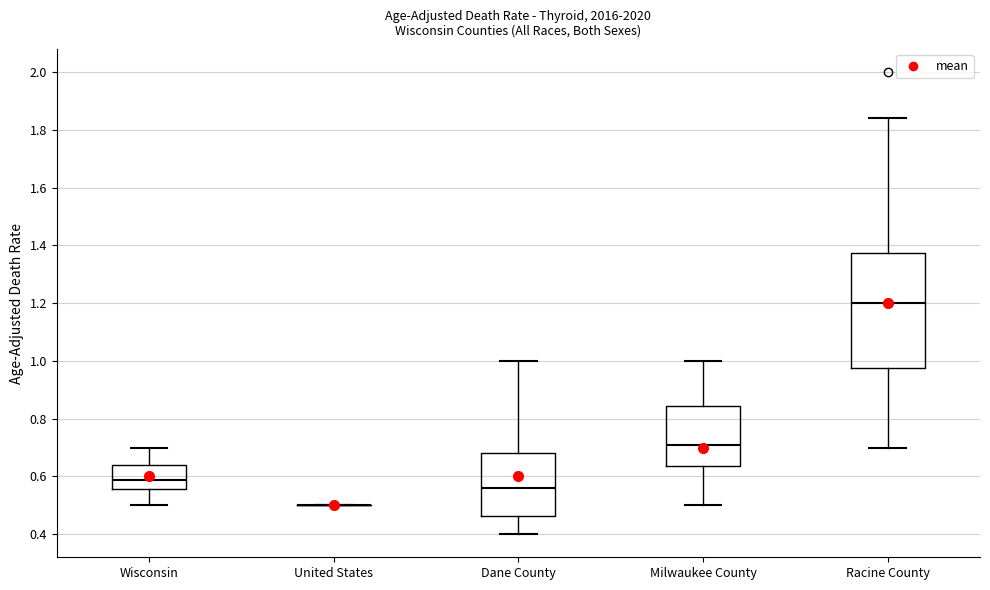

Reading left to right, transcribe this box plot: for each box, give where its median line is, the range the box spans, and where its two whiskers end, as read against the y-axis. The values are not printed on the chart, so give them approximately, as read against the axis.

Wisconsin: median 0.58, box 0.56 to 0.64, whiskers 0.50 to 0.70
United States: box collapsed to a line at 0.50, whiskers 0.50 to 0.50
Dane County: median 0.56, box 0.46 to 0.68, whiskers 0.40 to 1.00
Milwaukee County: median 0.70, box 0.64 to 0.84, whiskers 0.50 to 1.00
Racine County: median 1.20, box 0.98 to 1.38, whiskers 0.70 to 1.84